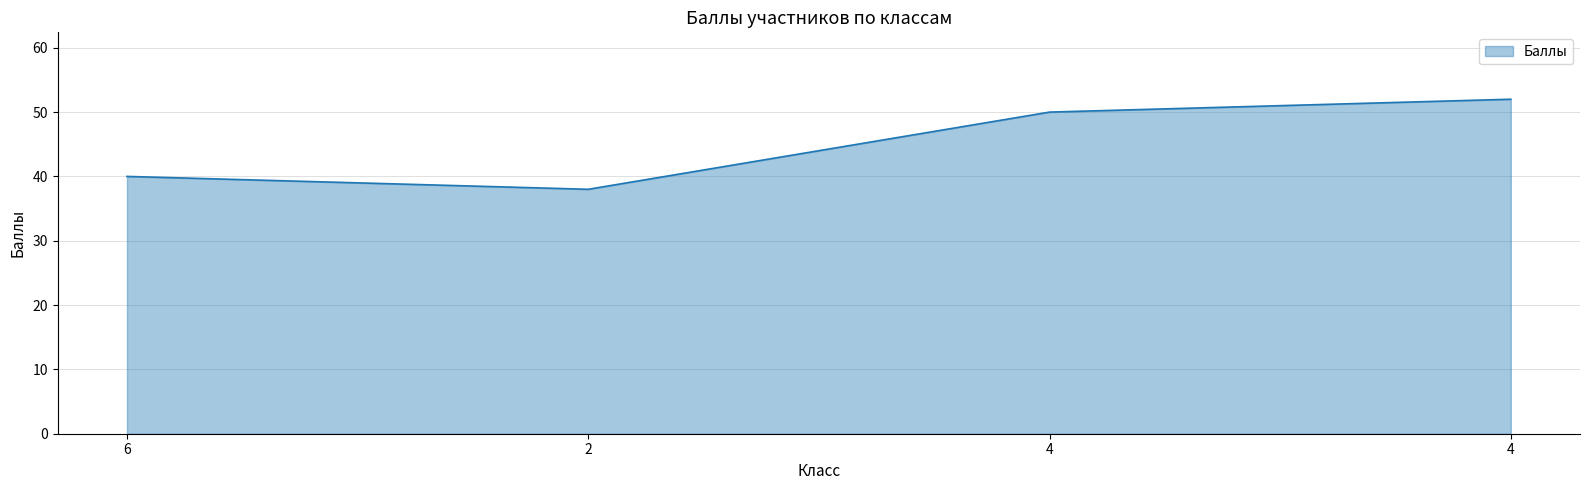

Rank the categories by value from lowest to highest.

2, 6, 4, 4